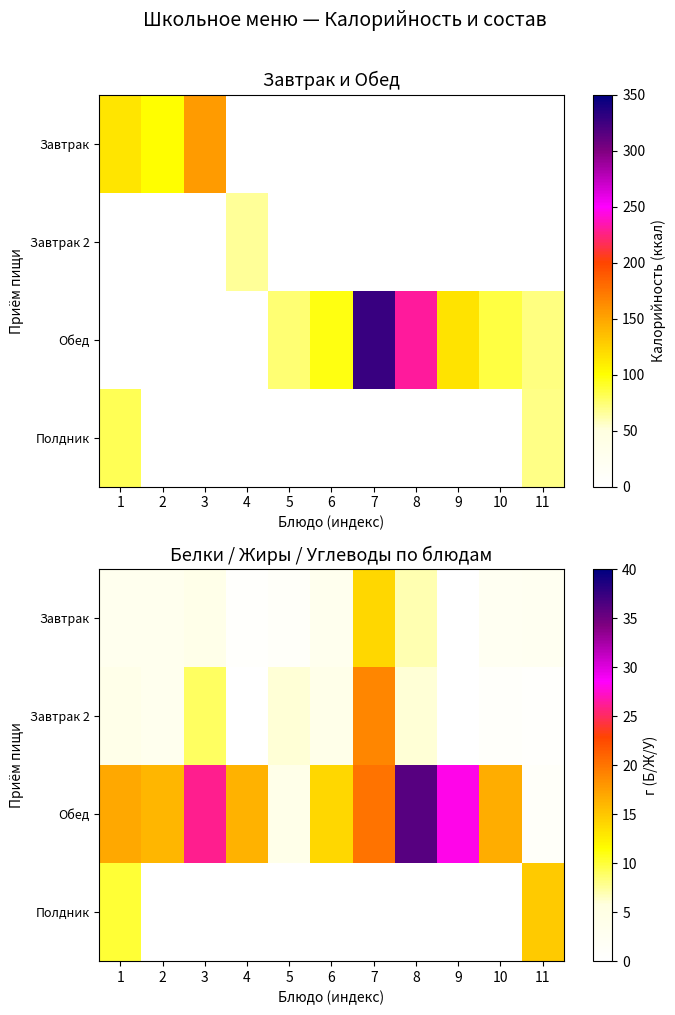

Where is Завтрак nearest to the value 7?

8